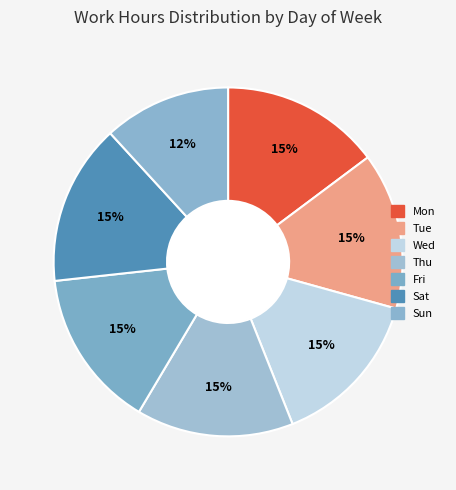

To the nearest percent, what is the difference between the largest and smallest slice percentages?

3%